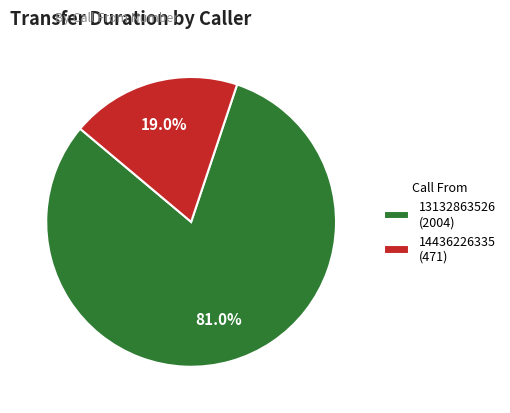

To the nearest percent, what is the average slice percentage?

50%